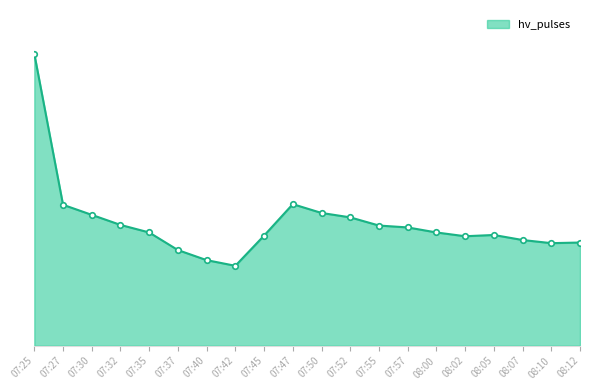

Does the chart display data point markers on the line(s)?

Yes